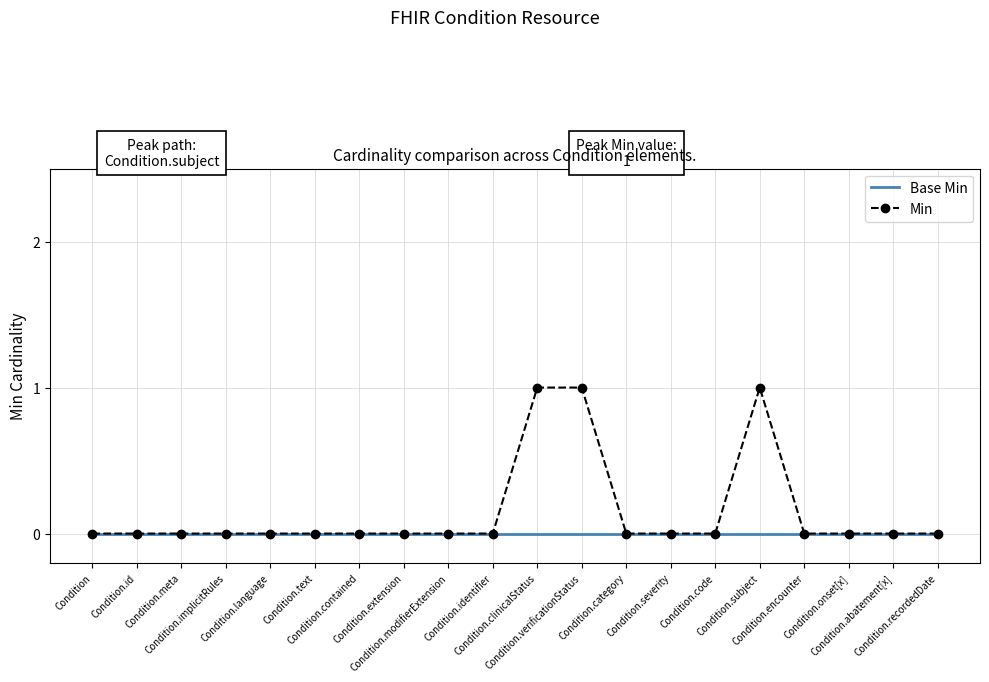

What position from the right is Condition.identifier?

11